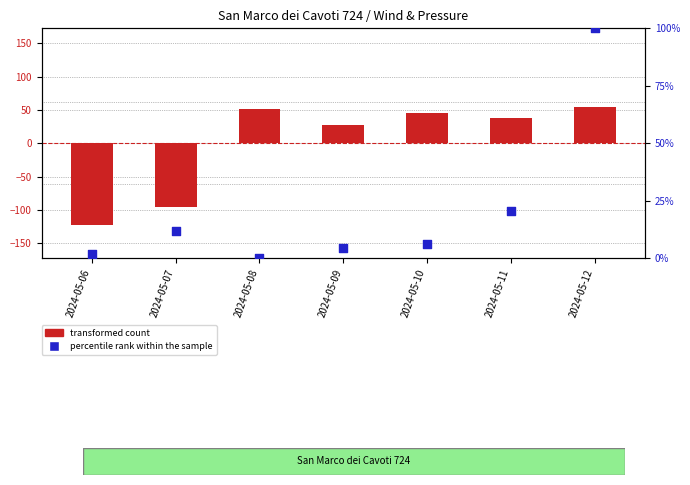

What is the total value across all series at 2024-05-10?

51.0